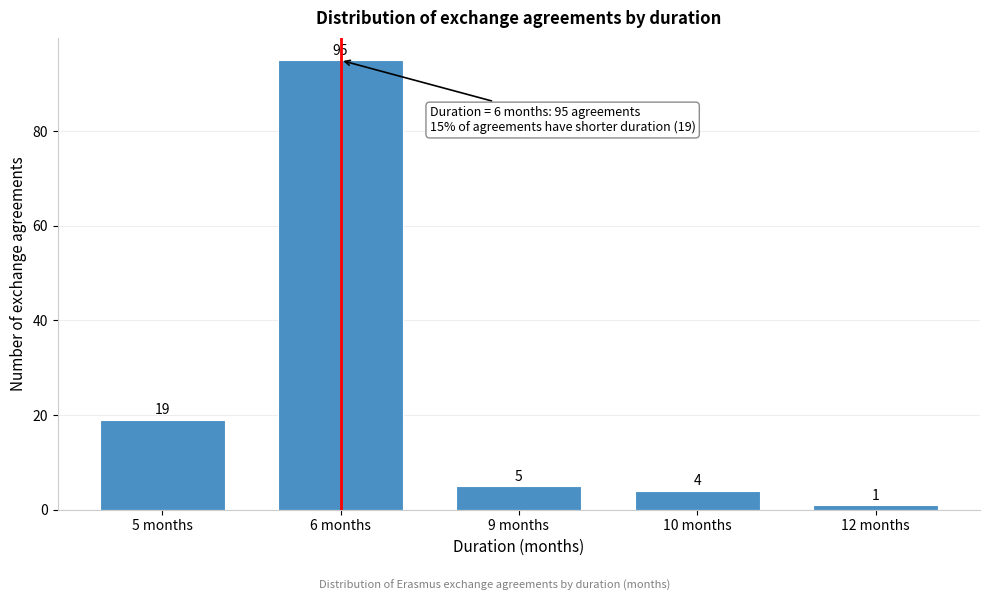

Reading right to left, extract all data points from this chart.

1	4	5	95	19